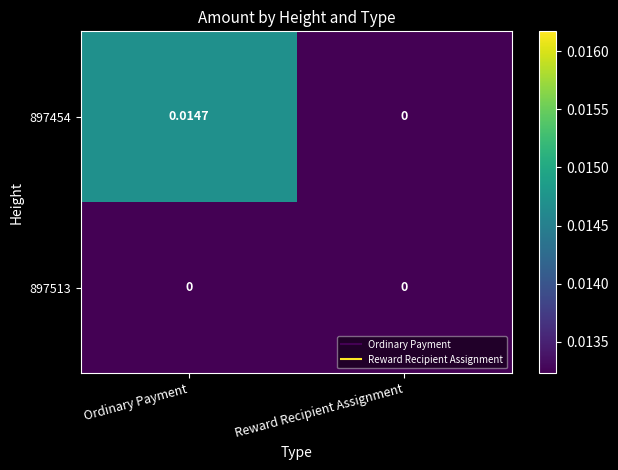

Which category has the highest value across all series?

Ordinary Payment